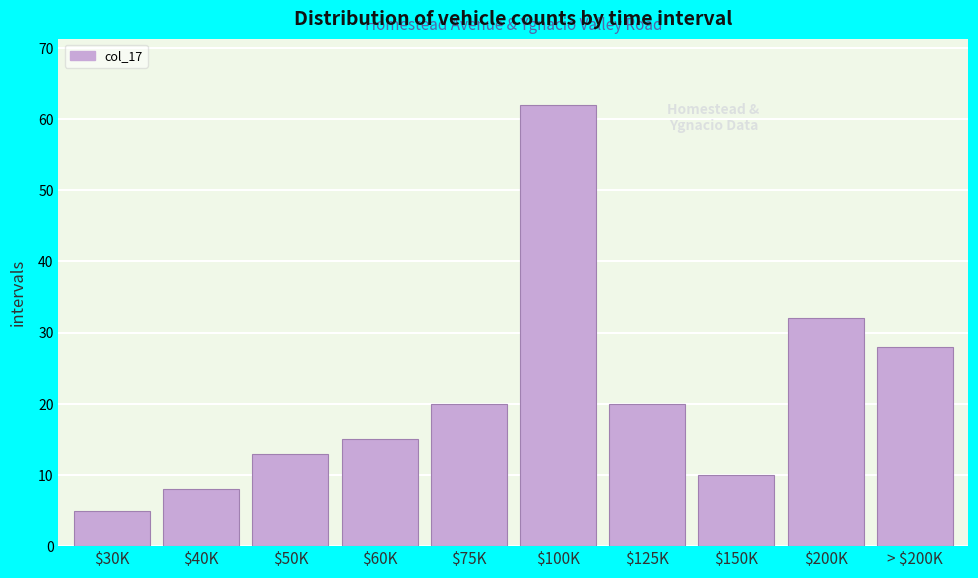

Reading left to right, what are all the values shown in this chart?

5	8	13	15	20	62	20	10	32	28